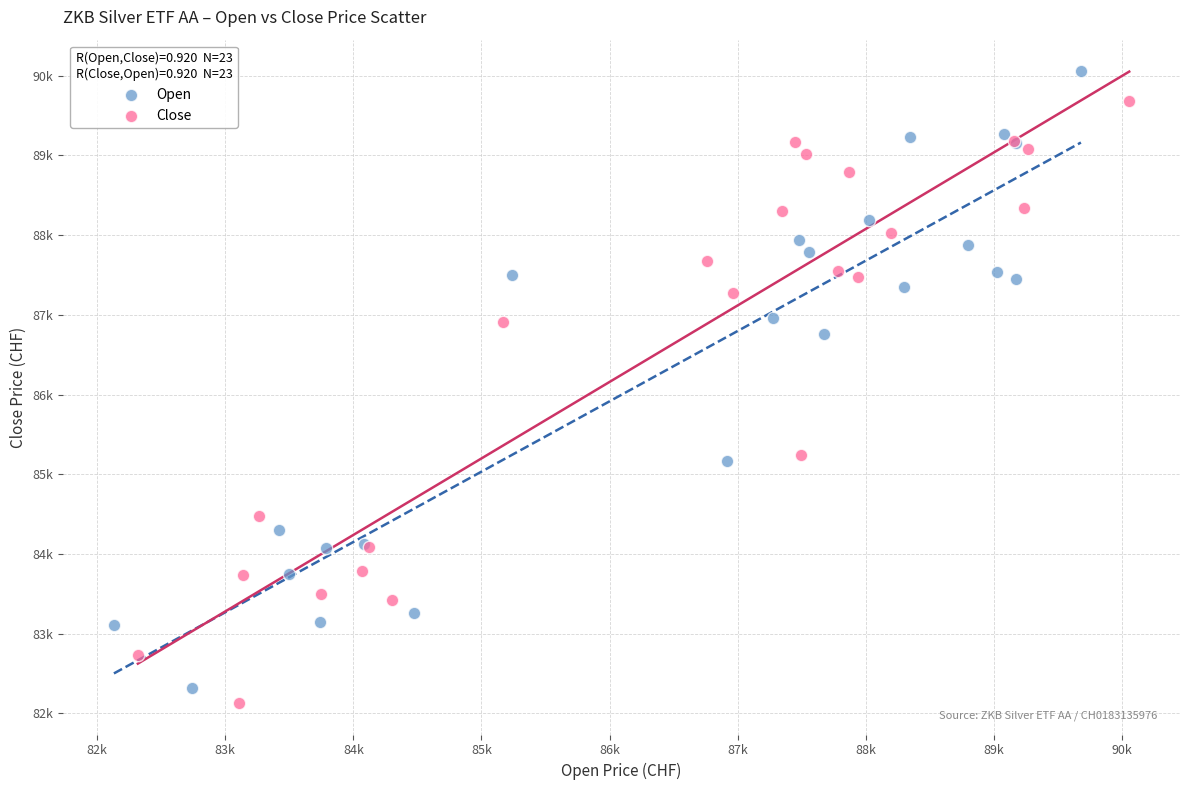

What are all the series names shown in the legend?

Open, Close